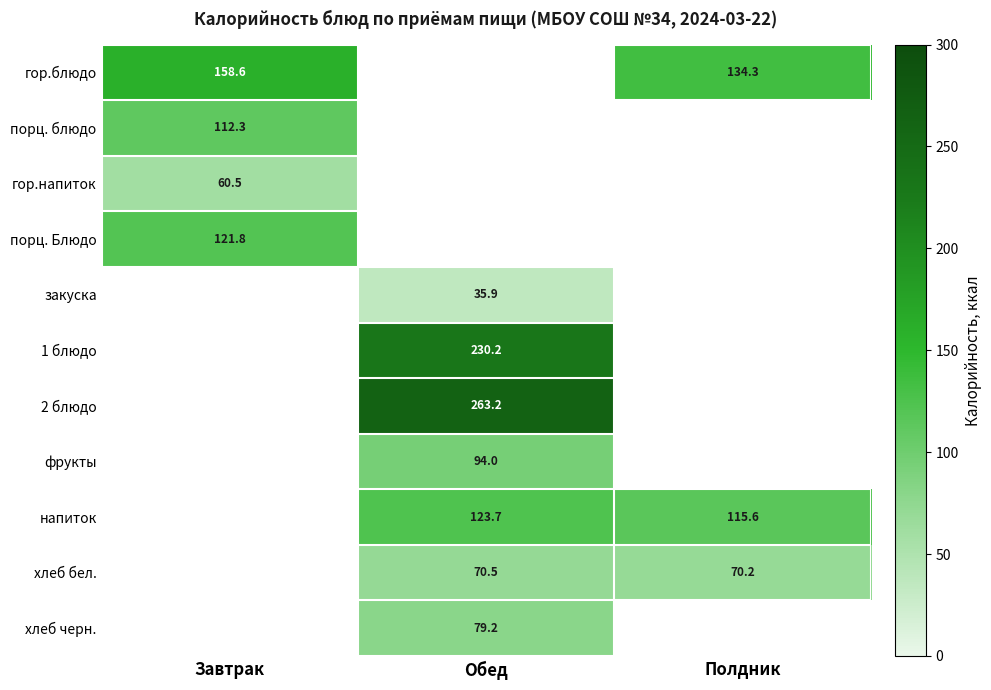

Is it true that хлеб бел. equals 70.5 at Обед?

True